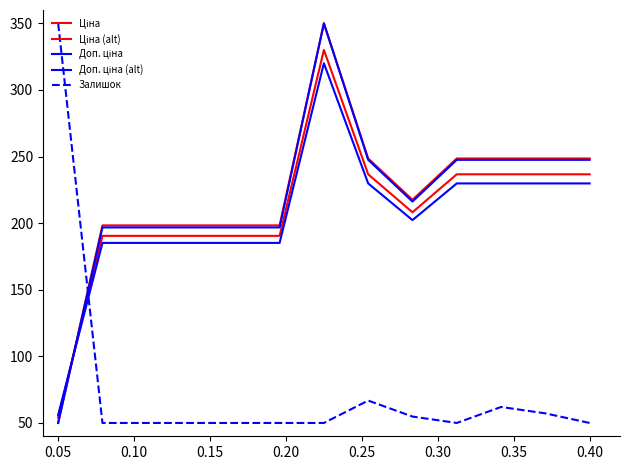

Is this an area chart (filled region under the line)?

No